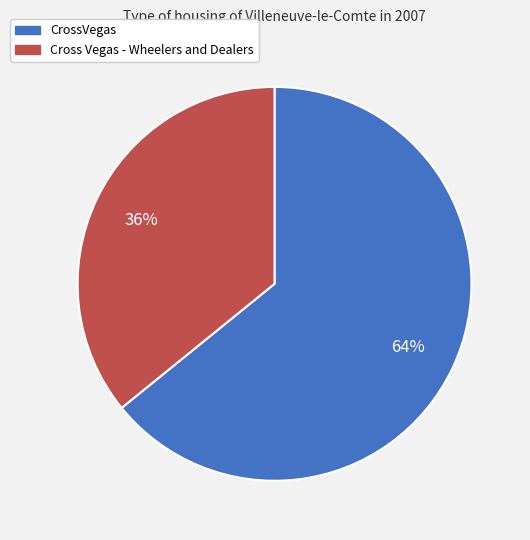

Which has a higher value, Cross Vegas - Wheelers and Dealers or CrossVegas?

CrossVegas